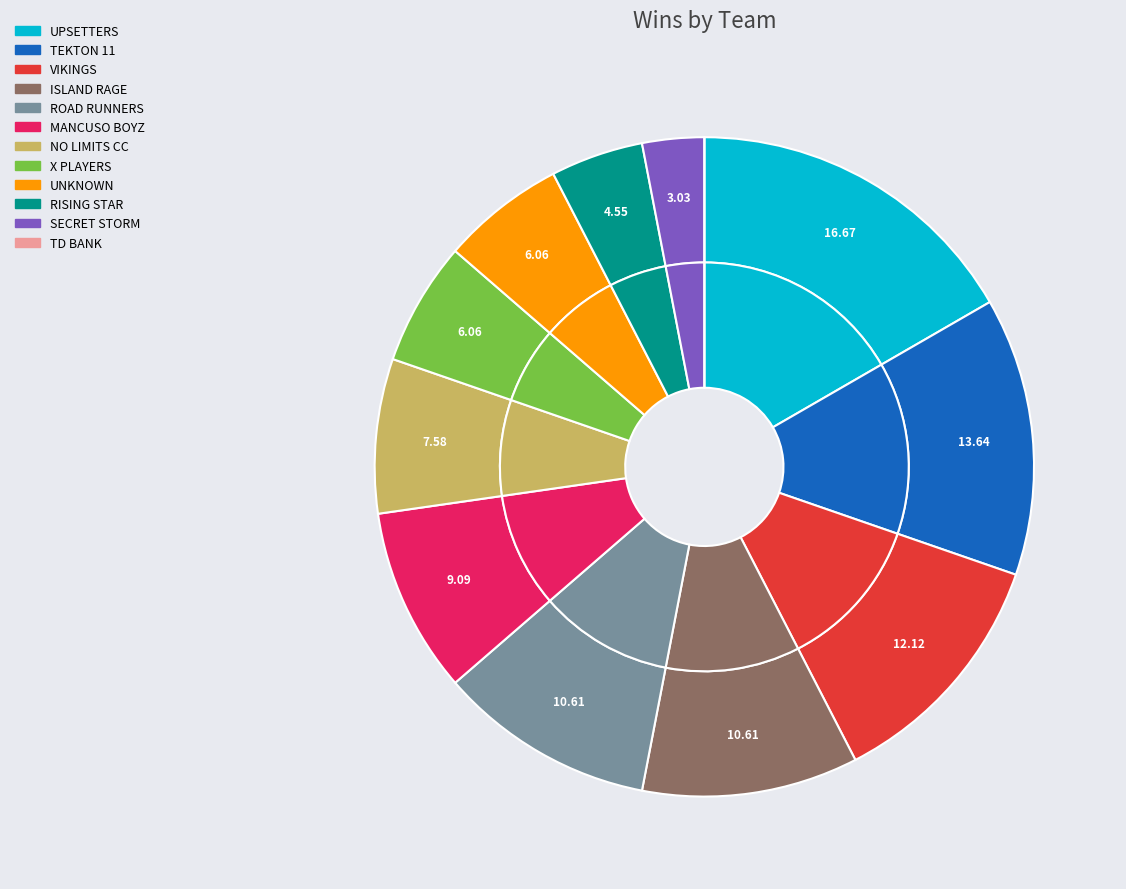

To the nearest percent, what portion does ROAD RUNNERS represent?

11%